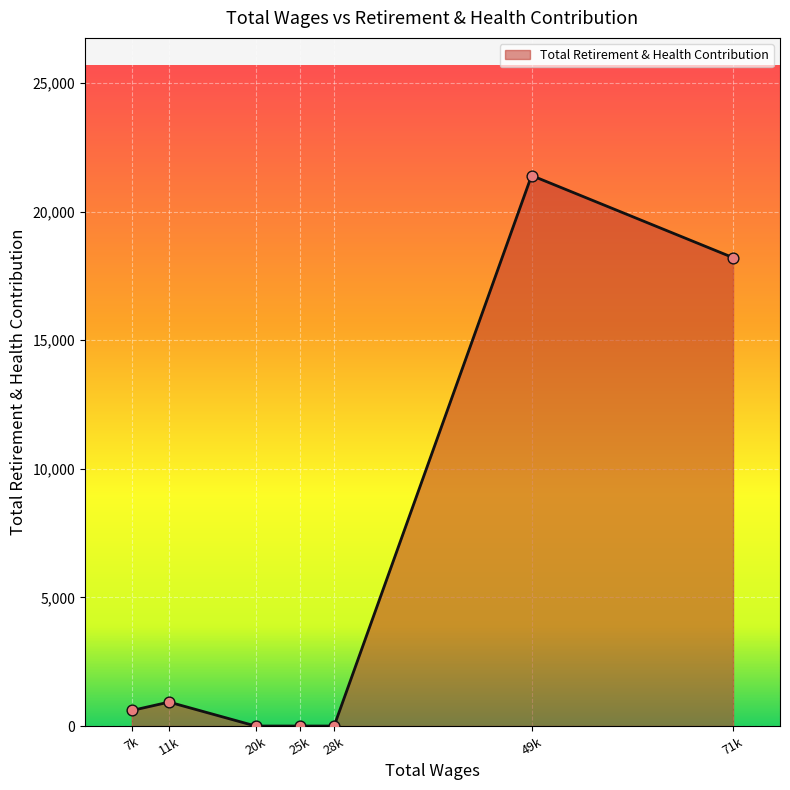

Between 49k and 11k, which is larger?

49k